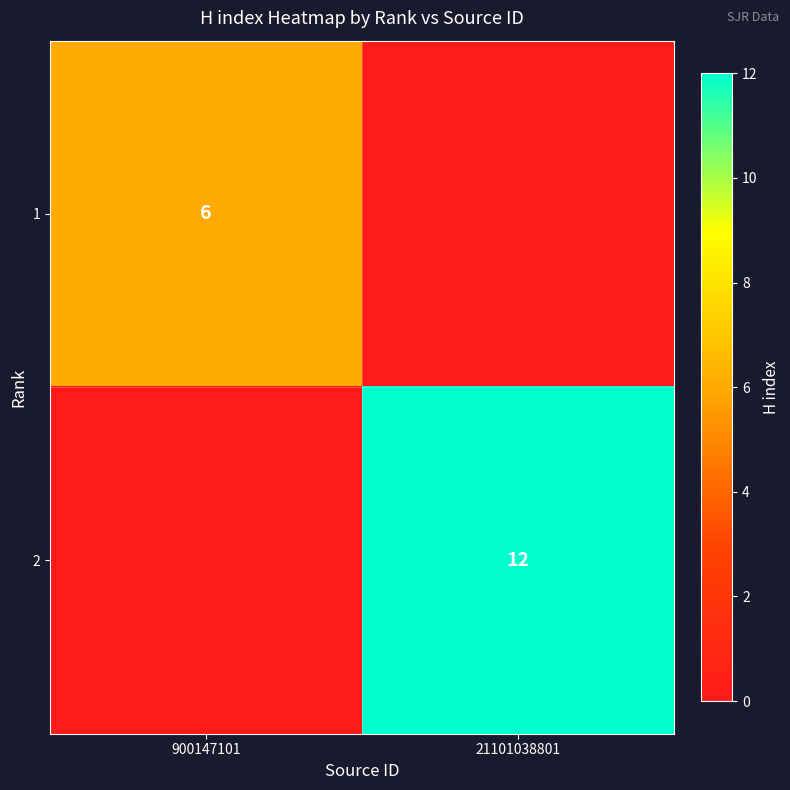

True or false: 2 has a value of 5 at 21101038801.

False